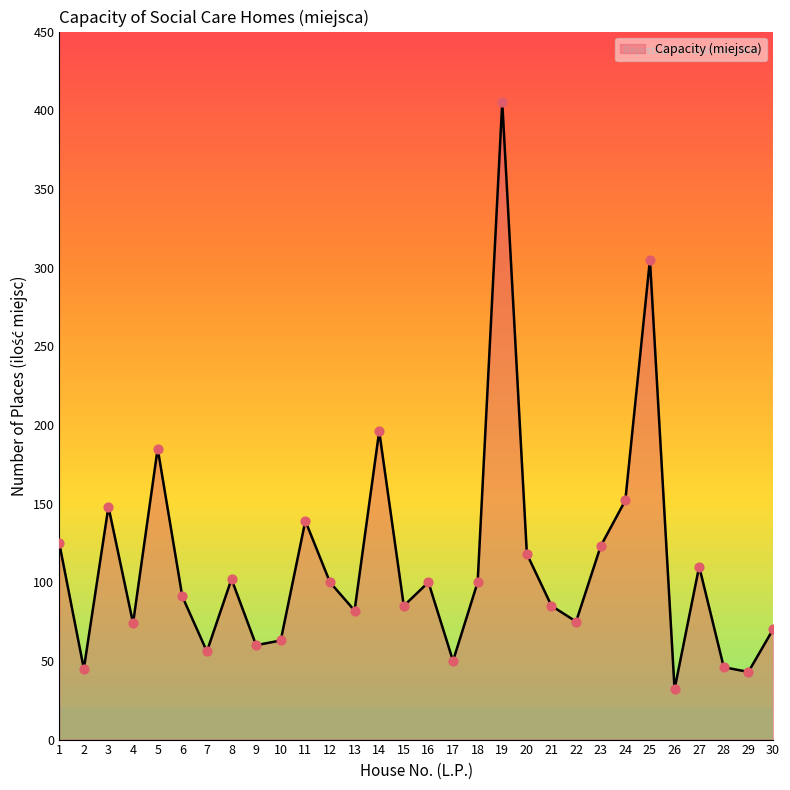

What is the change in value from 1 to 3?

+23